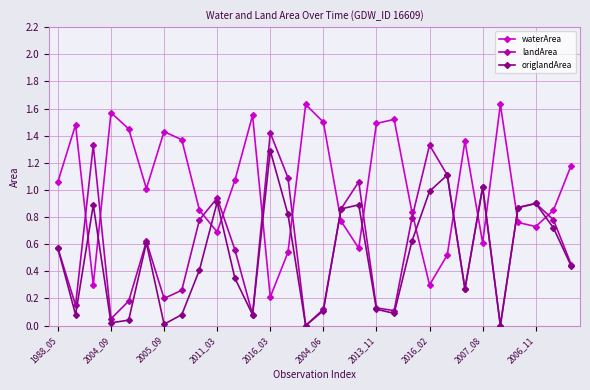

How many intersections are there between waterArea and origlandArea?

14